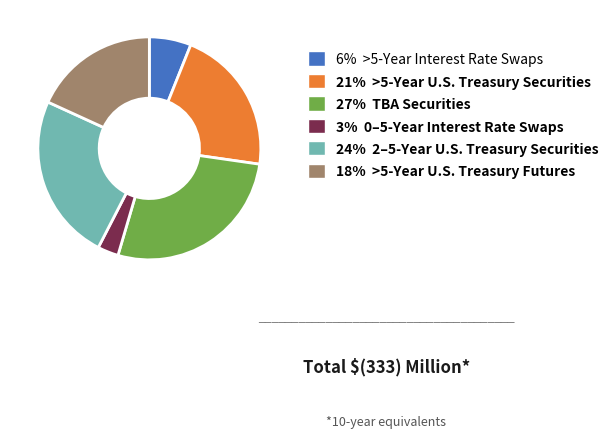

Rank the categories by value from lowest to highest.

3% 0–5-Year Interest Rate Swaps, 6% >5-Year Interest Rate Swaps, 18% >5-Year U.S. Treasury Futures, 21% >5-Year U.S. Treasury Securities, 24% 2–5-Year U.S. Treasury Securities, 27% TBA Securities